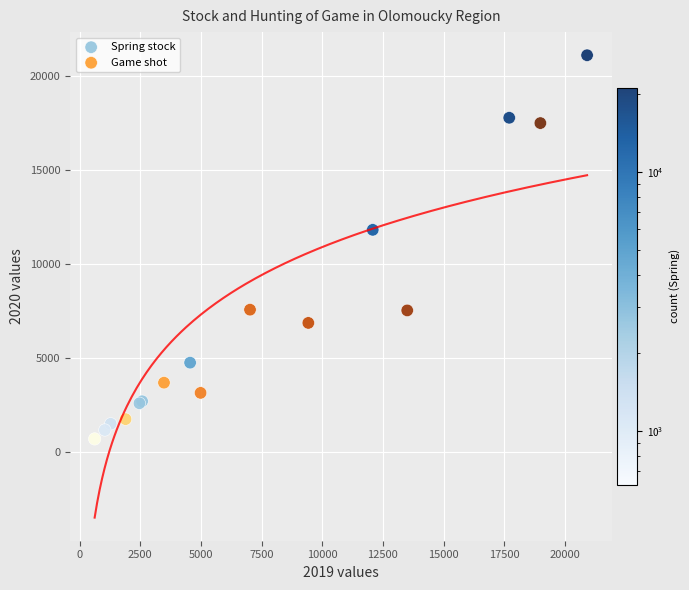

Which series reaches the maximum Y coordinate?

Spring stock